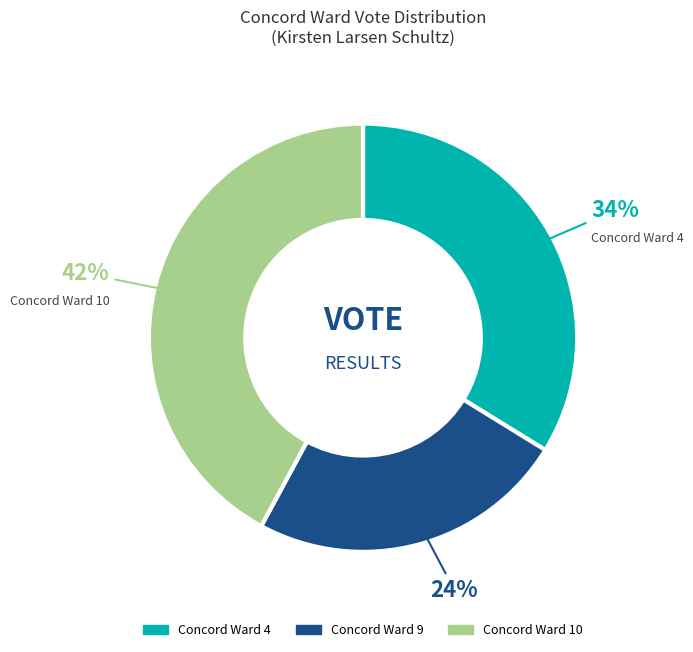

Does Concord Ward 4 account for over 50% of the chart?

No